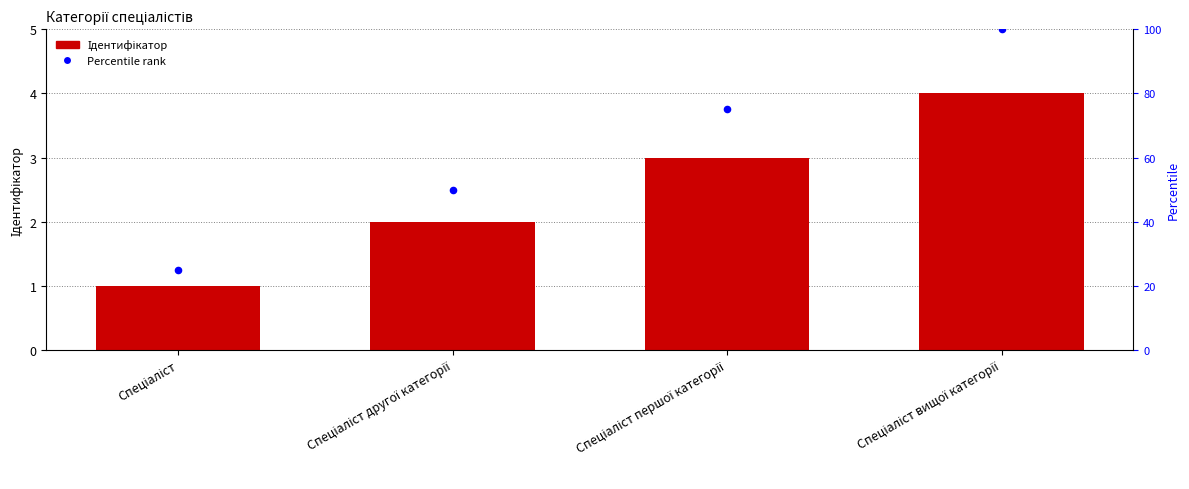

Is the value of Ідентифікатор at Спеціаліст першої категорії greater than the value of Percentile rank at Спеціаліст другої категорії?

No